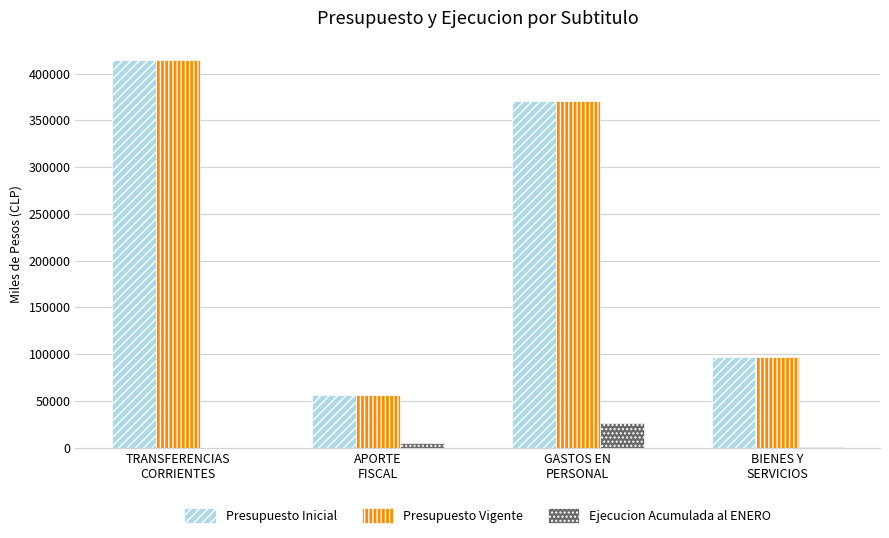

How many groups of bars are there?

4